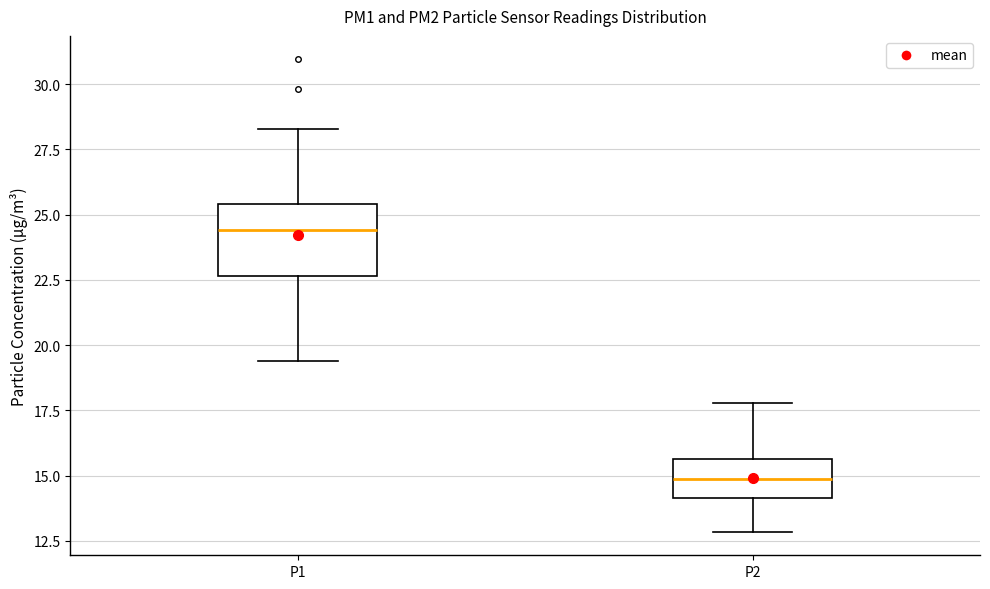

Which box is the tallest, from its lower edge to its upper edge?

P1